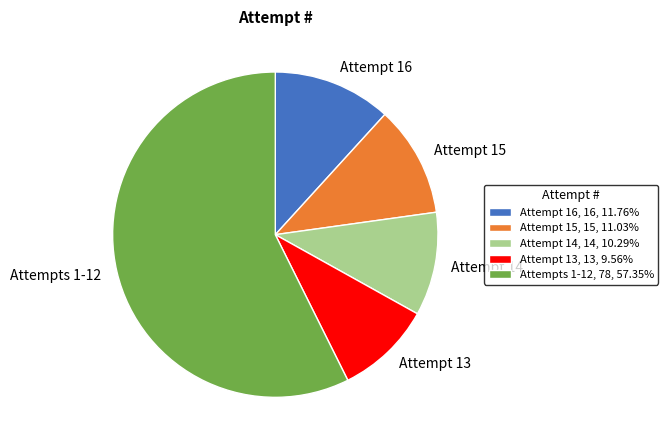

Is there any slice that represents more than half of the pie?

Yes